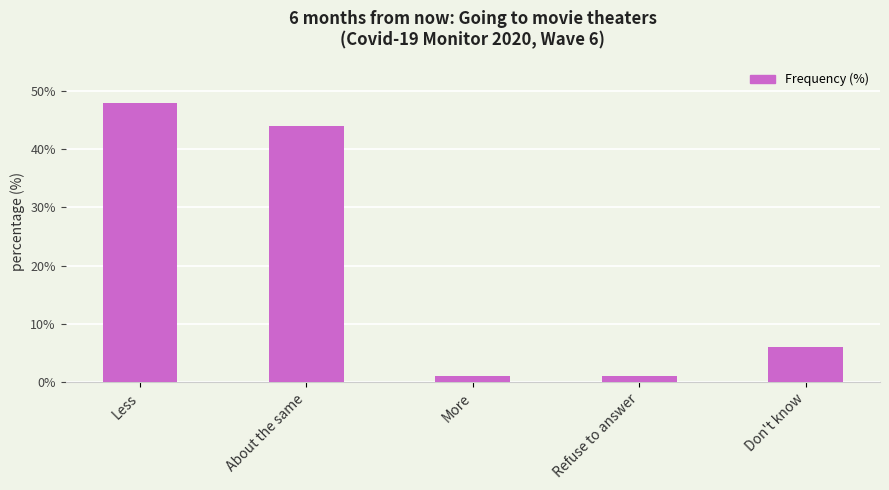

What is the change in value from More to Don't know?

+5